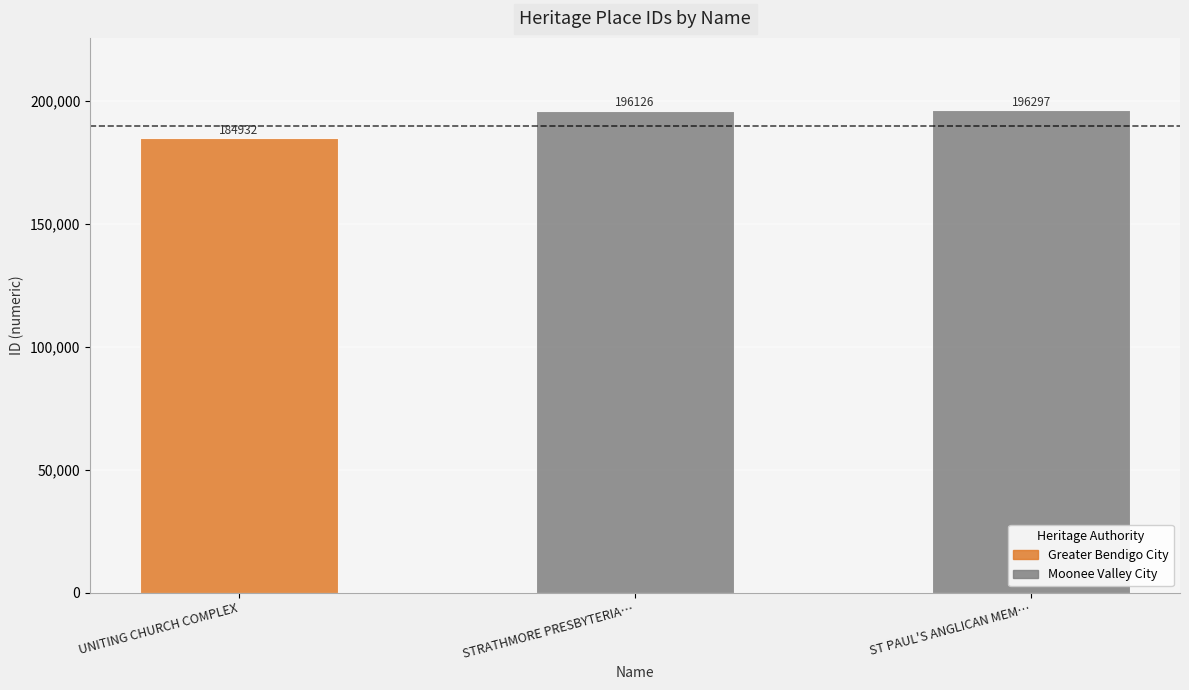

What is the average value?

192452